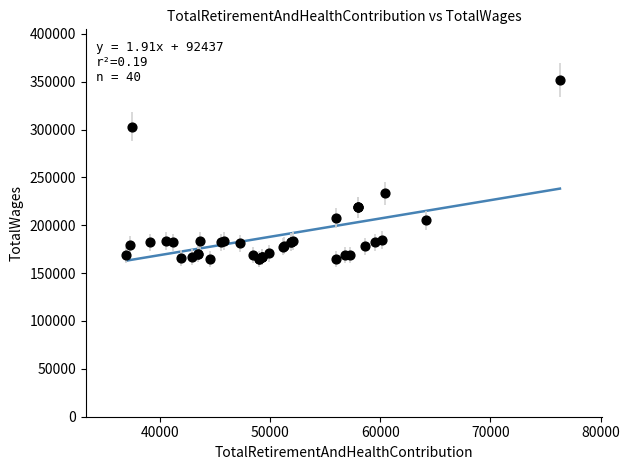

What Y value in the scatter plot is closest to 258441?

233352